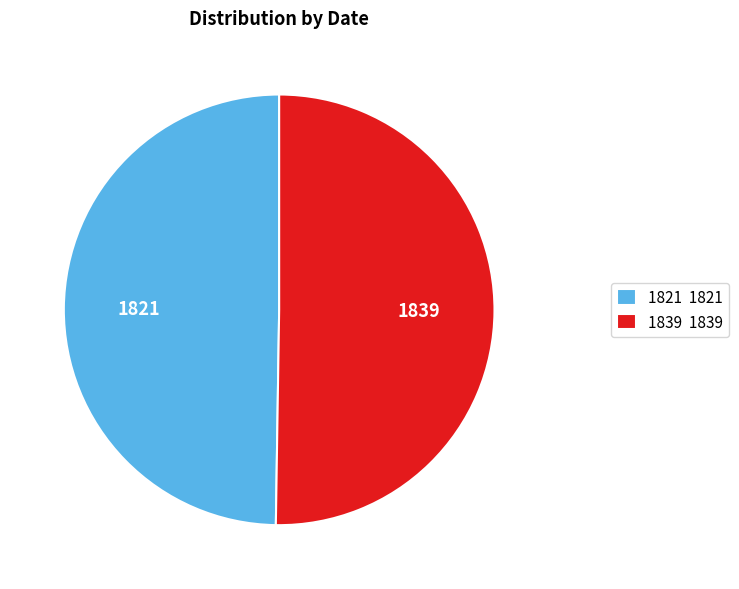

Do 1821 and 1839 together represent more than half of the pie?

Yes